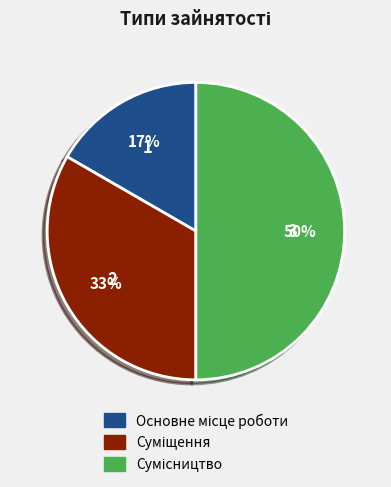

To the nearest percent, what is the difference between the largest and smallest slice percentages?

33%